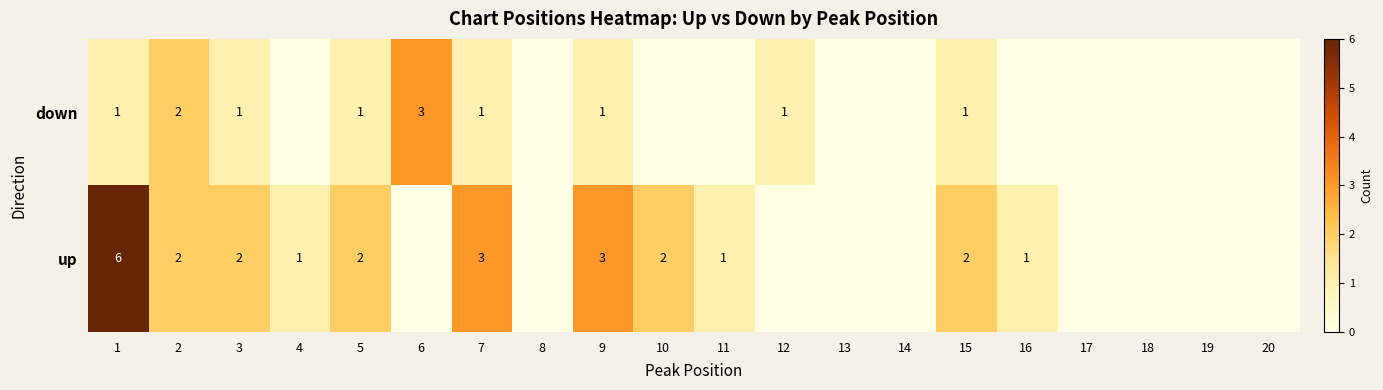

The up series shows 2 at 10. True or false?

True